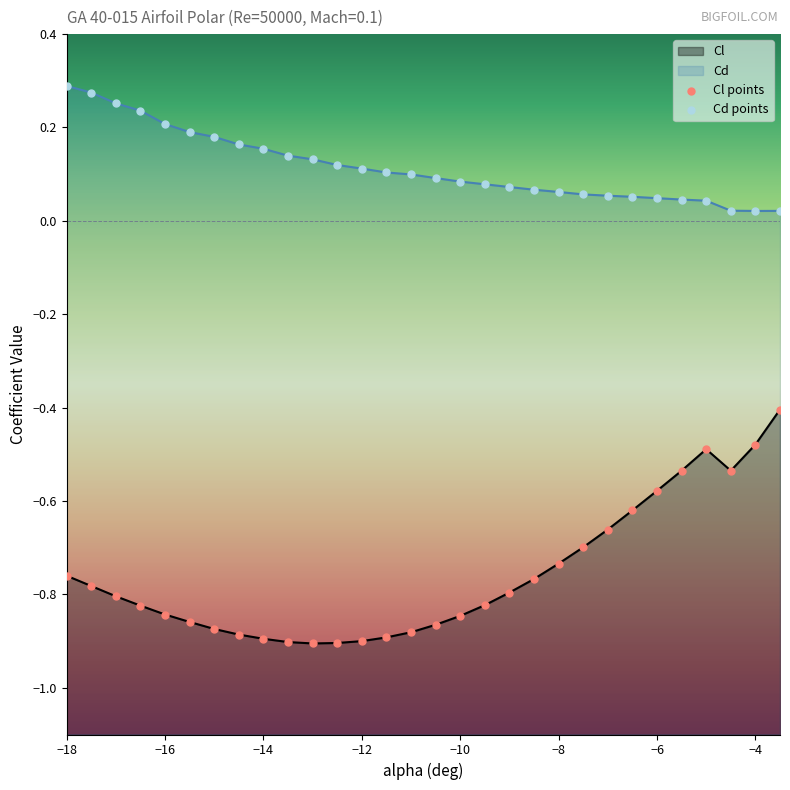

Which series contains the highest Y value?

Cd